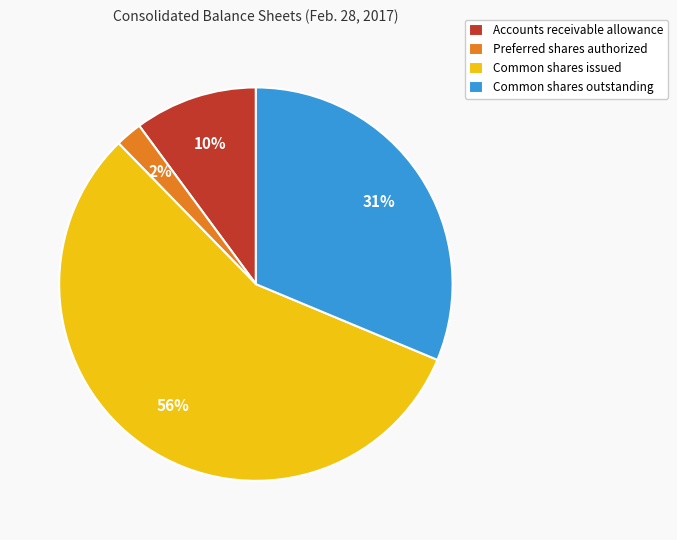

Is there any slice that represents more than half of the pie?

Yes